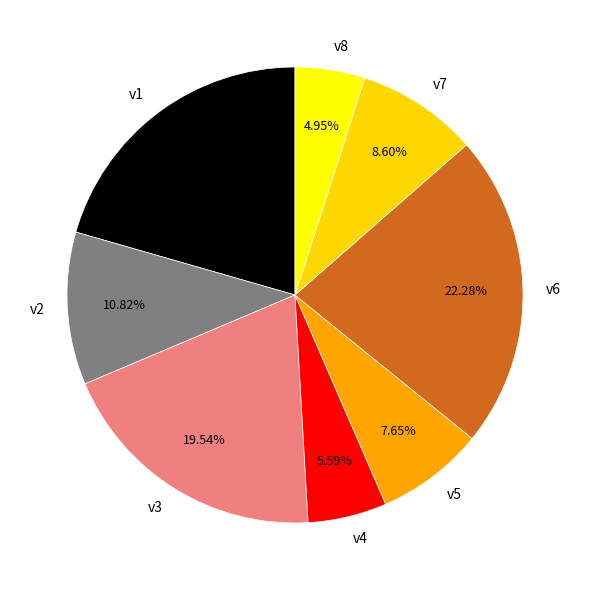

What is the total percentage of v6 and v1?

42.8%